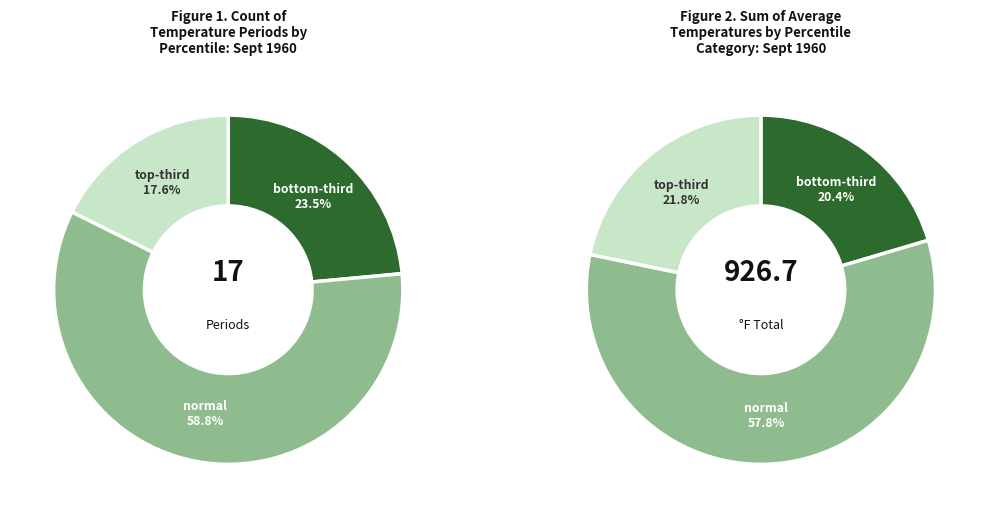

What is the smallest slice in the pie chart?

top-third